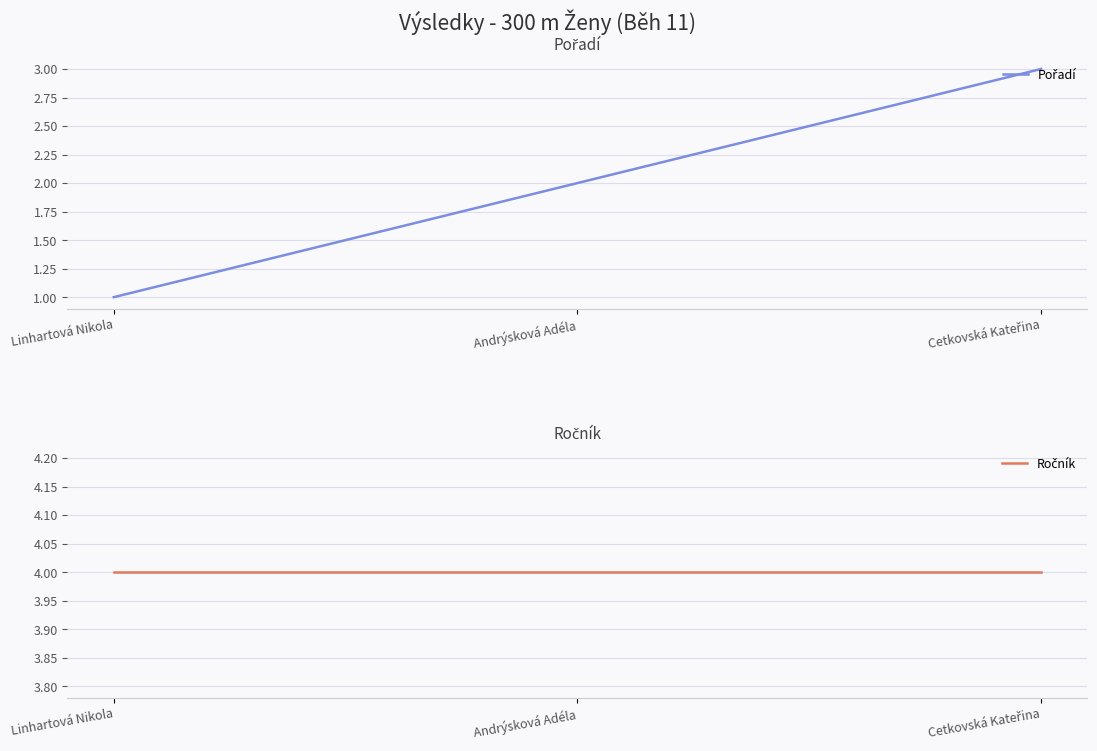

Which series has the largest total across all categories?

Ročník